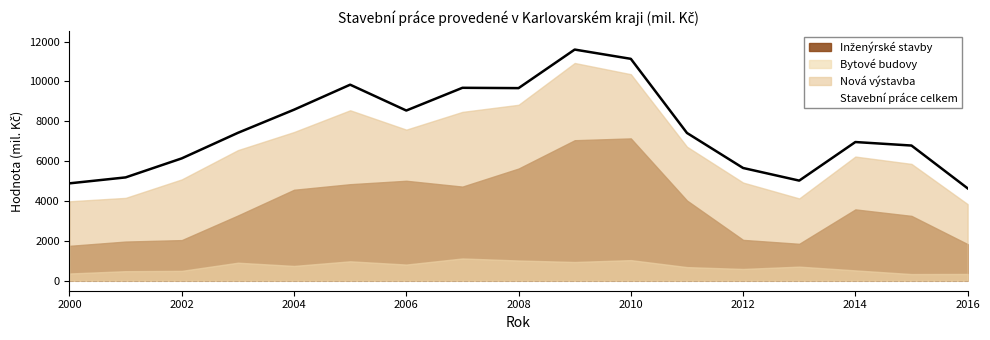

What are all the series names shown in the legend?

Stavební práce celkem, Nová výstavba, Bytové budovy, Inženýrské stavby